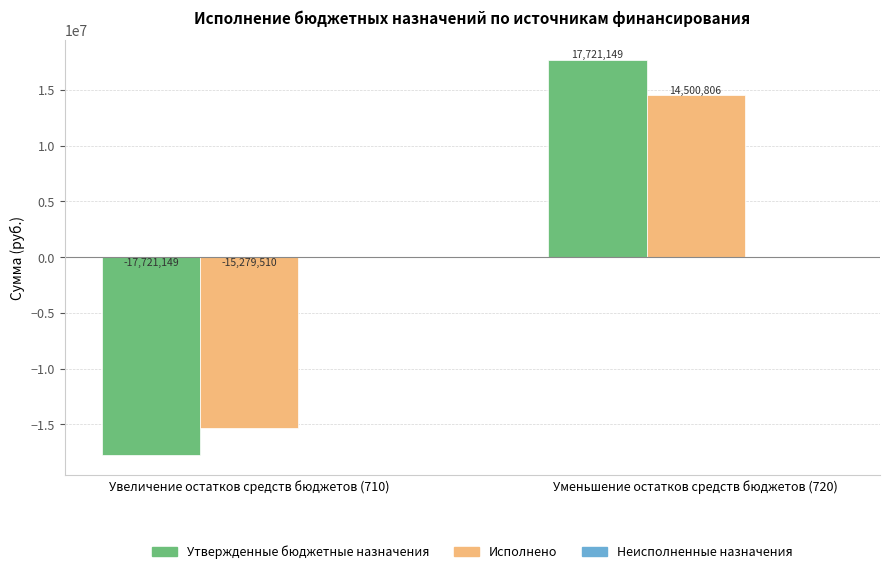

What is the difference between the highest and lowest values at Увеличение остатков средств бюджетов (710)?

2441639.0